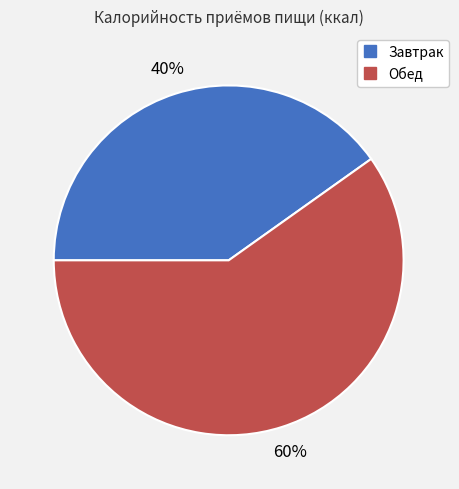

Rank the categories by value from highest to lowest.

Обед, Завтрак